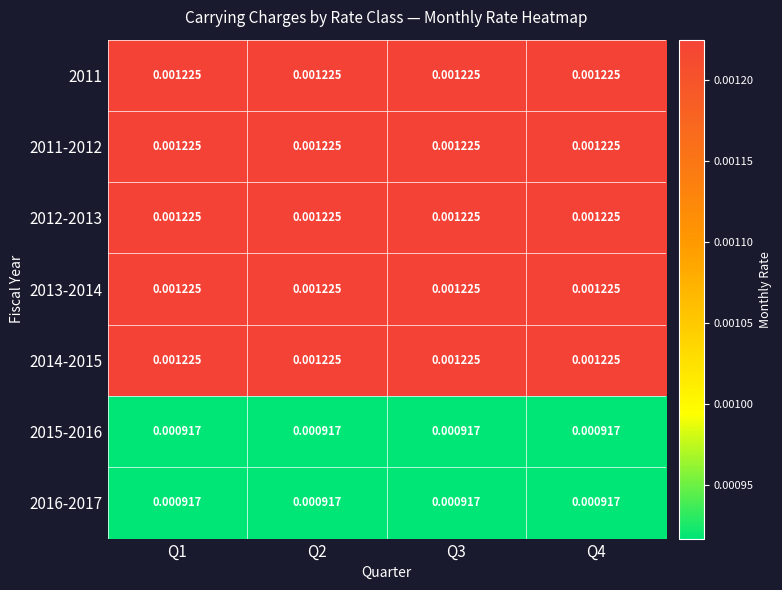

Is the value of 2012-2013 at Q1 greater than the value of 2015-2016 at Q2?

Yes